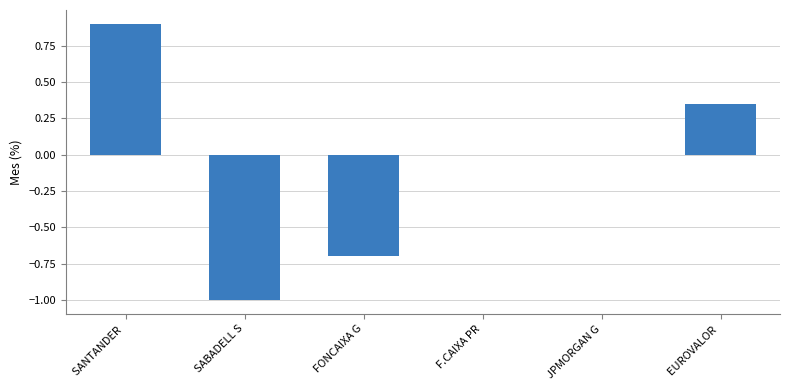

At which category does the chart reach its peak across all series?

SANTANDER 